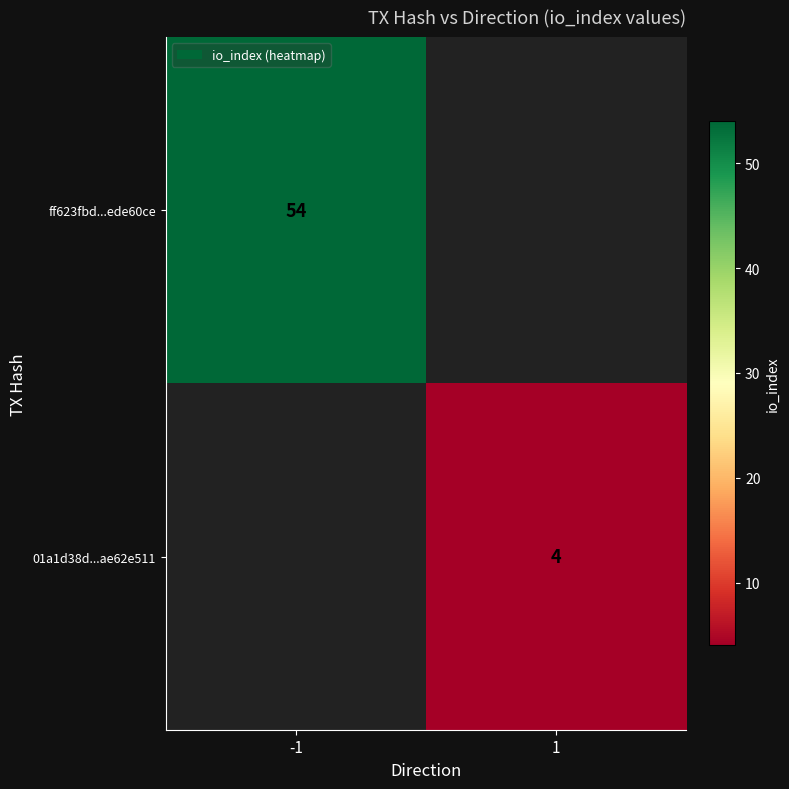

Which category has the highest value across all series?

-1